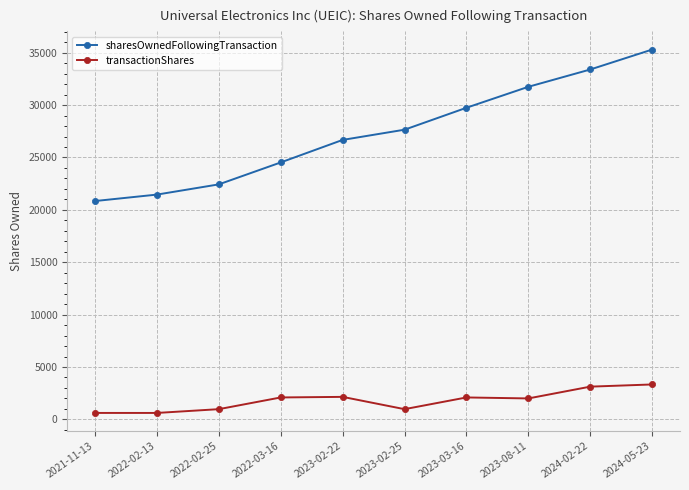

True or false: sharesOwnedFollowingTransaction and transactionShares intersect in this chart.

False